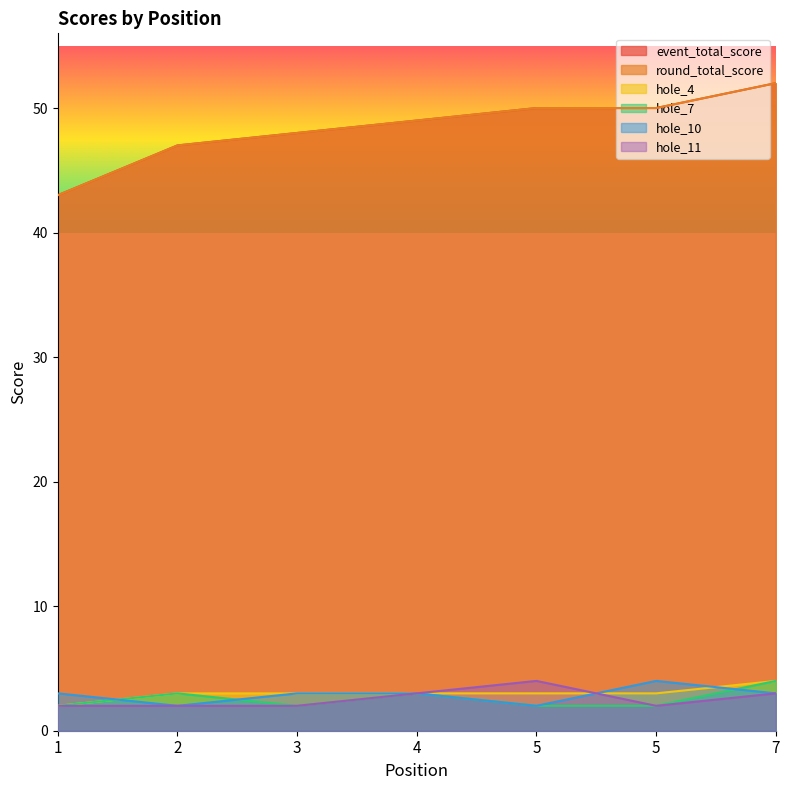

How many interior local peaks does the hole_7 series have?

2